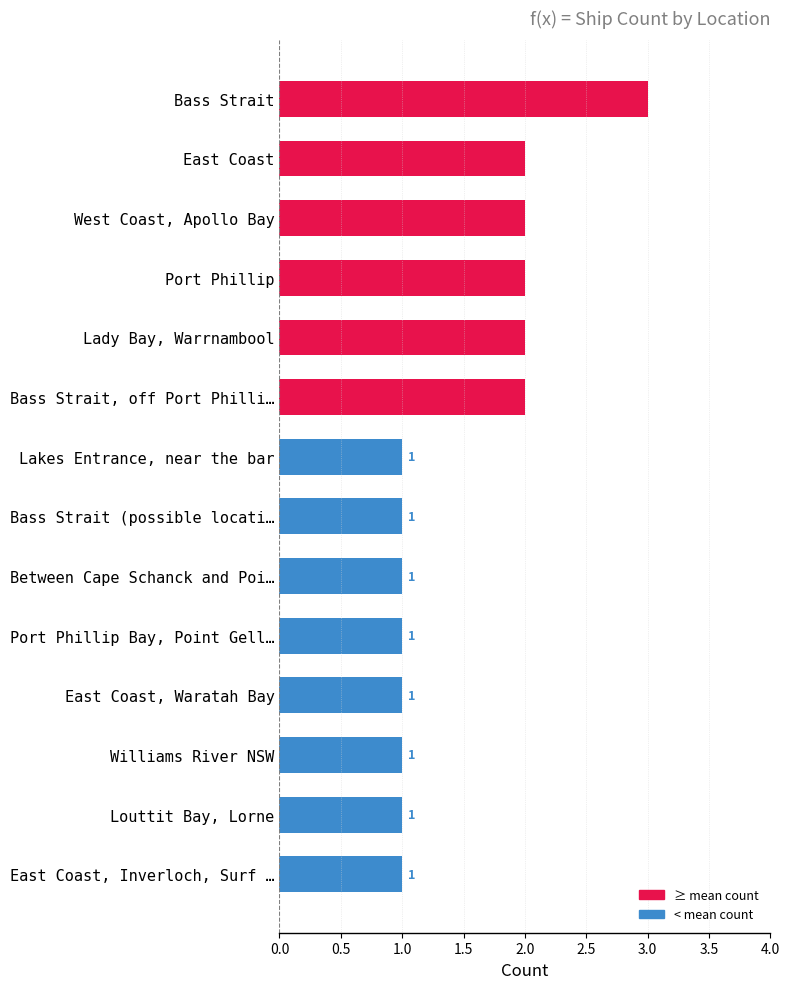

Does the chart contain any negative values?

No